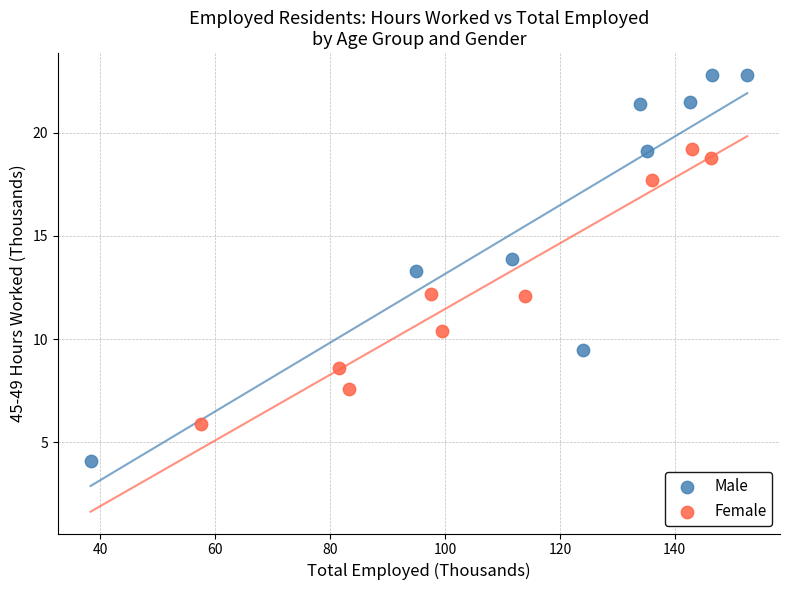

Which series has the largest Y range (max minus min)?

Male